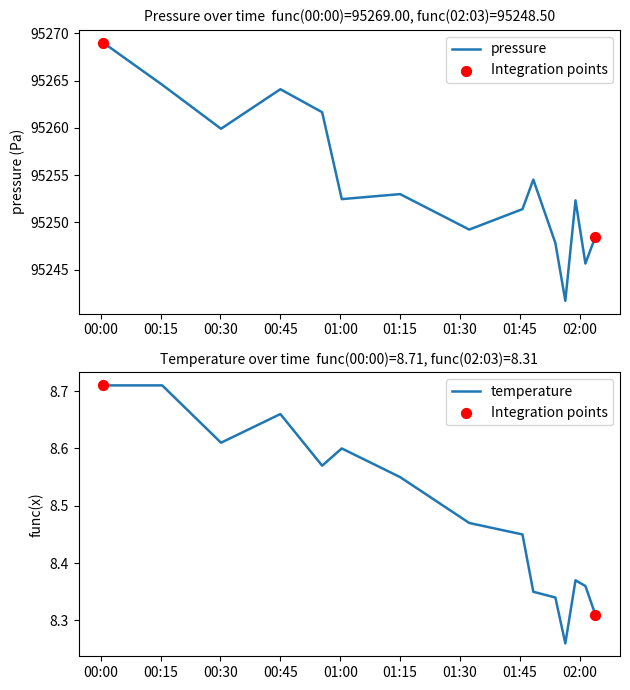

Which series reaches the maximum Y coordinate?

pressure